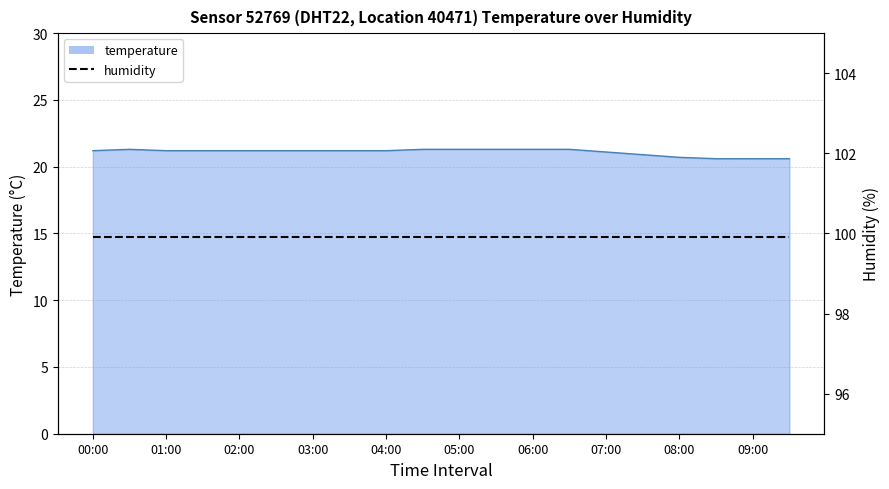

How many lines are shown in the chart?

1